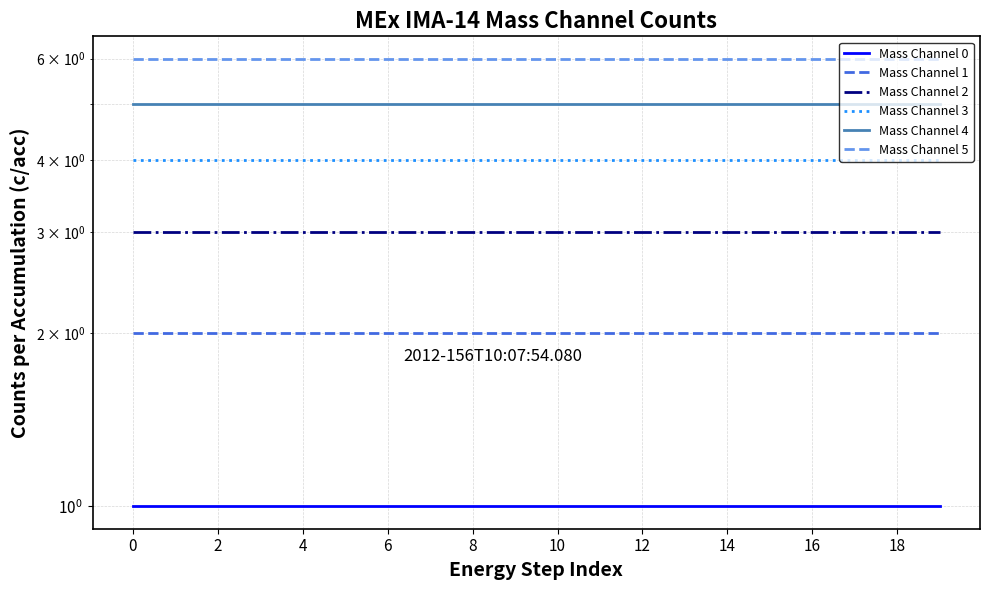

Reading left to right, what are all the values shown in this chart?

Mass Channel 0: 1	1	1	1	1	1	1	1	1	1	1	1	1	1	1	1	1	1	1	1
Mass Channel 1: 2	2	2	2	2	2	2	2	2	2	2	2	2	2	2	2	2	2	2	2
Mass Channel 2: 3	3	3	3	3	3	3	3	3	3	3	3	3	3	3	3	3	3	3	3
Mass Channel 3: 4	4	4	4	4	4	4	4	4	4	4	4	4	4	4	4	4	4	4	4
Mass Channel 4: 5	5	5	5	5	5	5	5	5	5	5	5	5	5	5	5	5	5	5	5
Mass Channel 5: 6	6	6	6	6	6	6	6	6	6	6	6	6	6	6	6	6	6	6	6